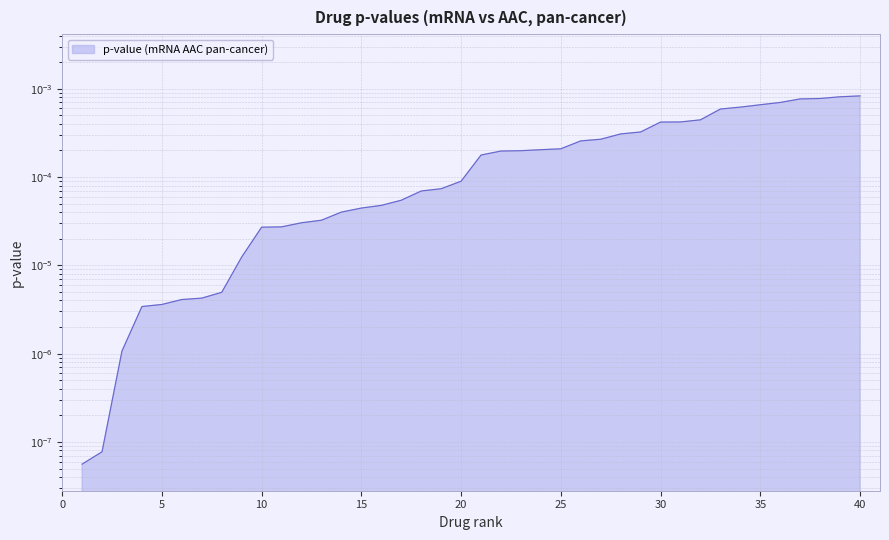

True or false: the data shows 0.0 at 23.

False